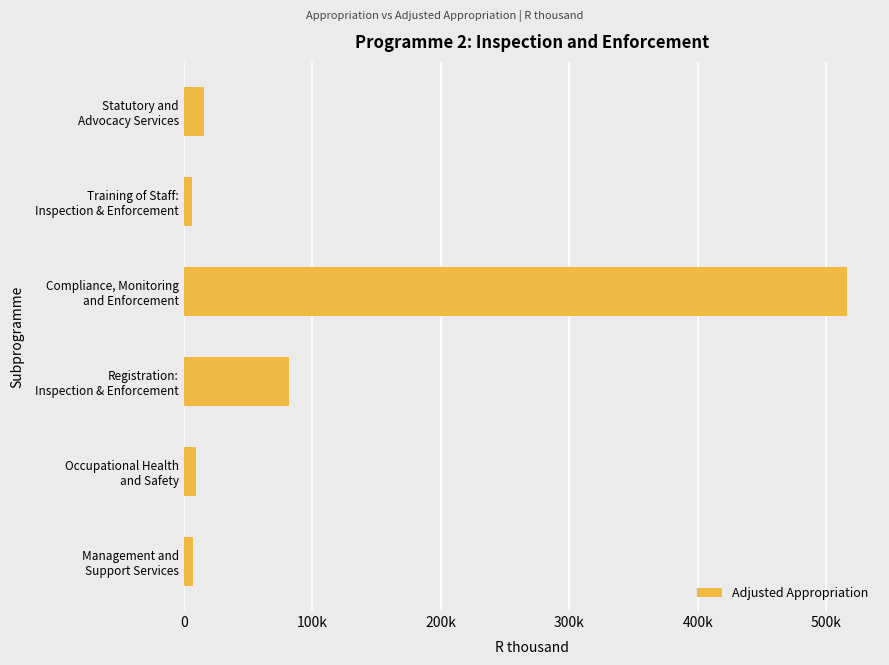

Are the bars grouped side by side (vs. stacked)?

No